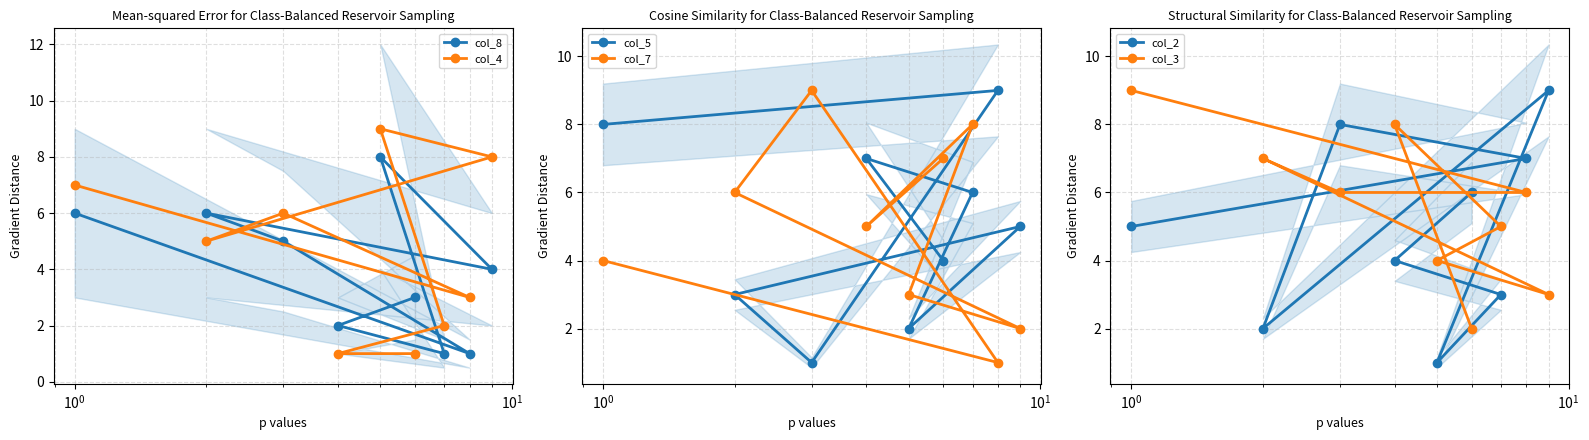

Which series has the largest total across all categories?

col_3